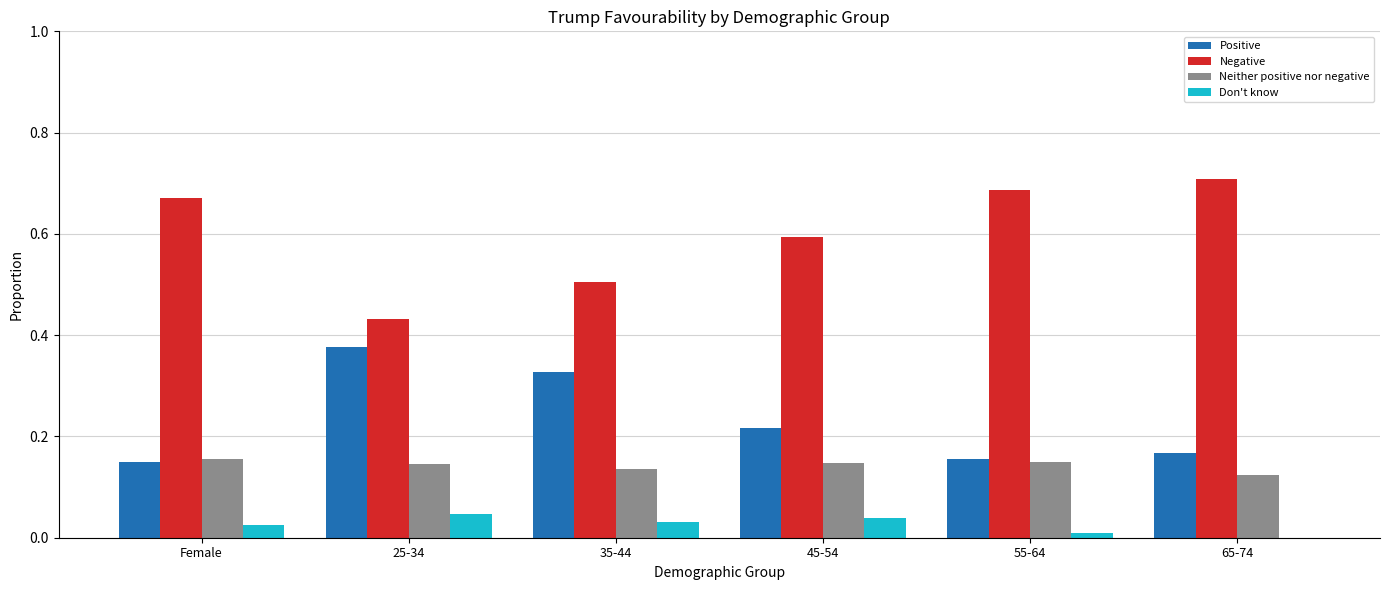

Which series has the largest total across all categories?

Negative